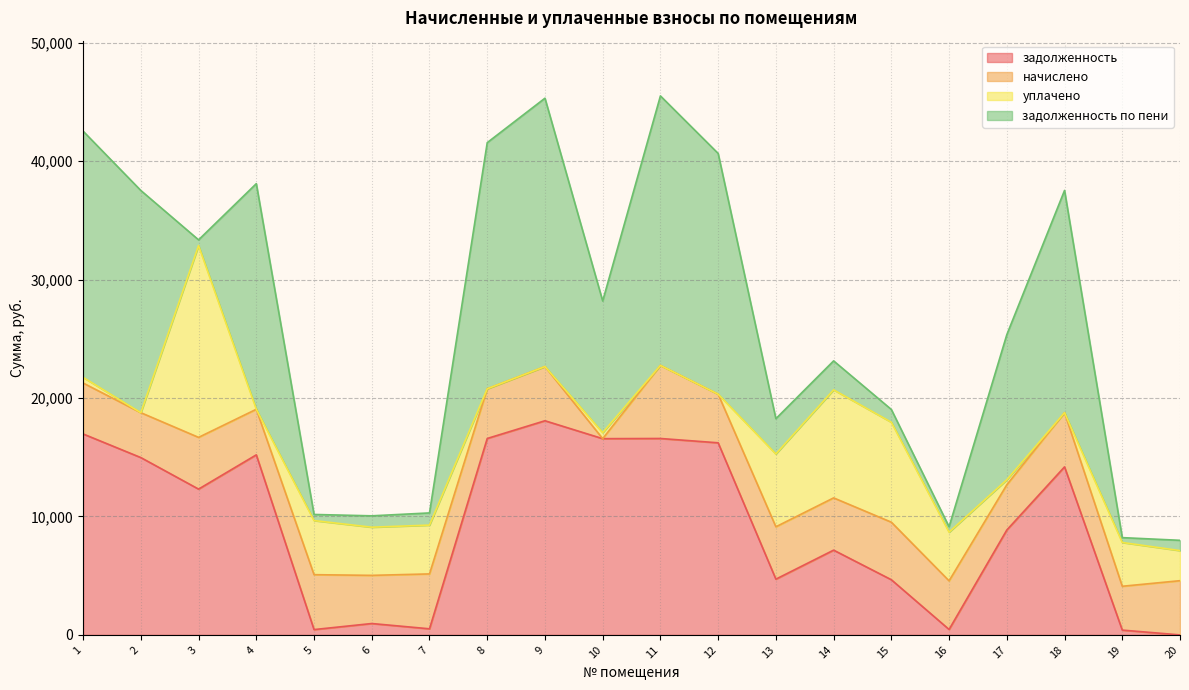

Which series has the largest total across all categories?

задолженность_пени